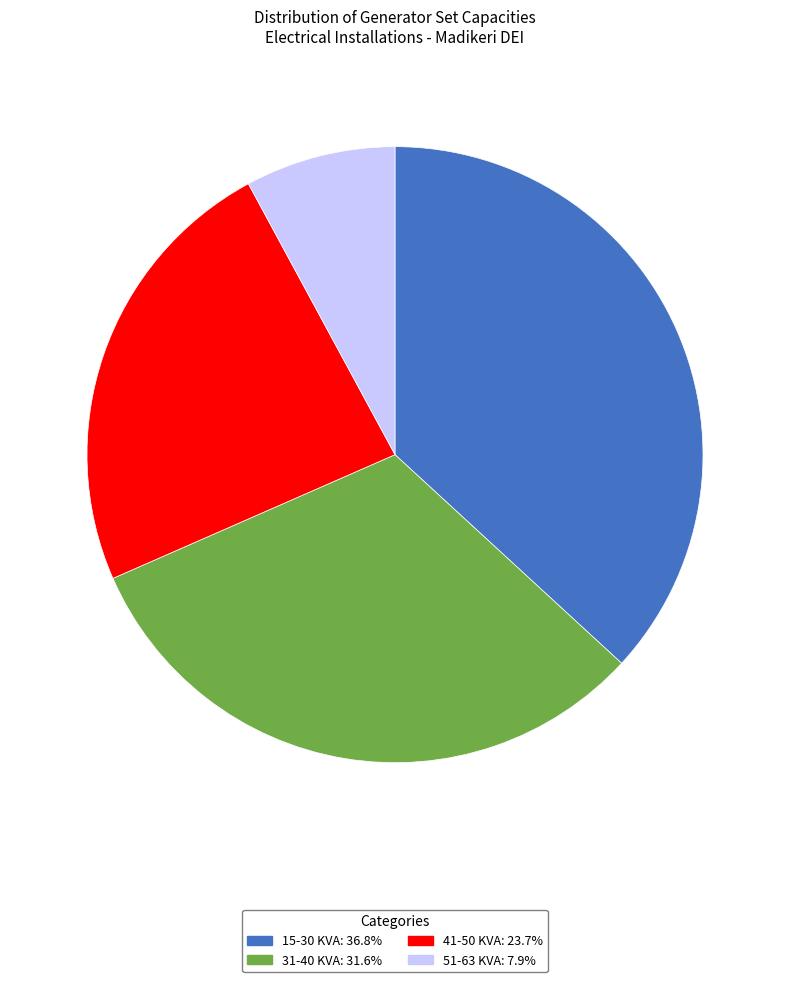

Is the sum of 15-30 KVA: 36.8% and 41-50 KVA: 23.7% greater than half?

Yes